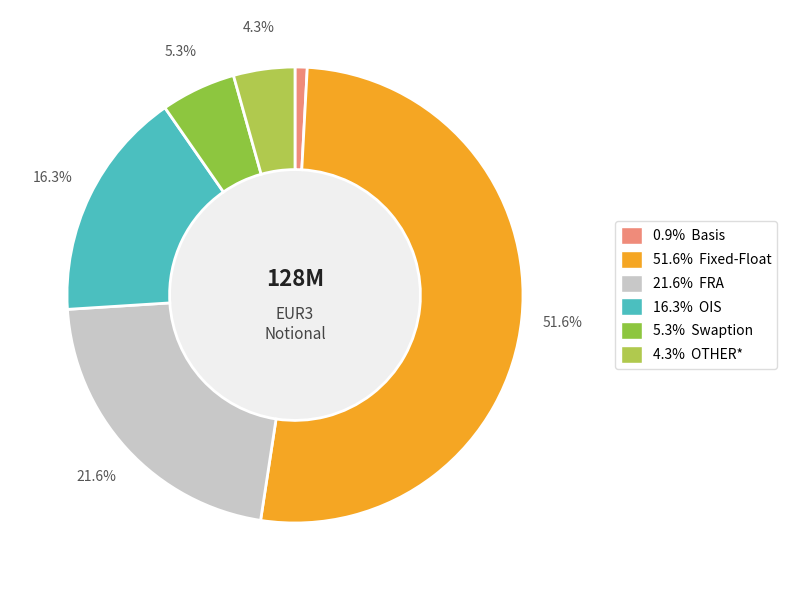

What is the majority slice?

Fixed-Float